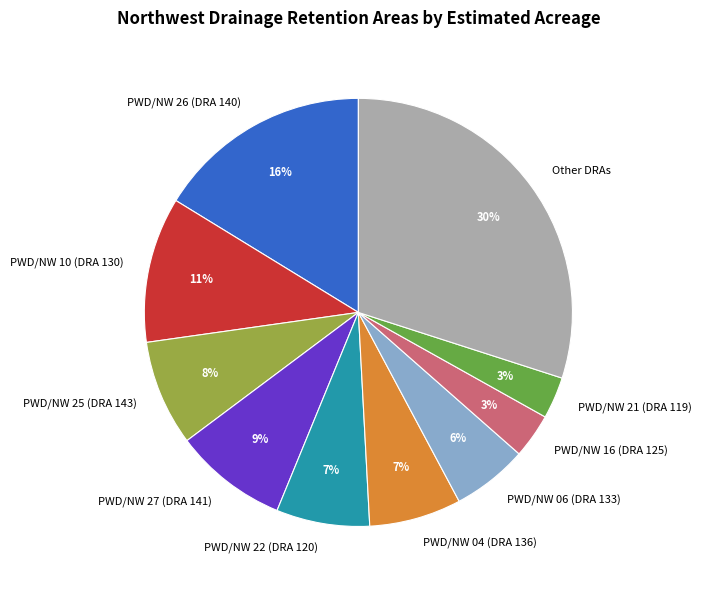

To the nearest percent, what portion does PWD/NW 27 (DRA 141) represent?

9%